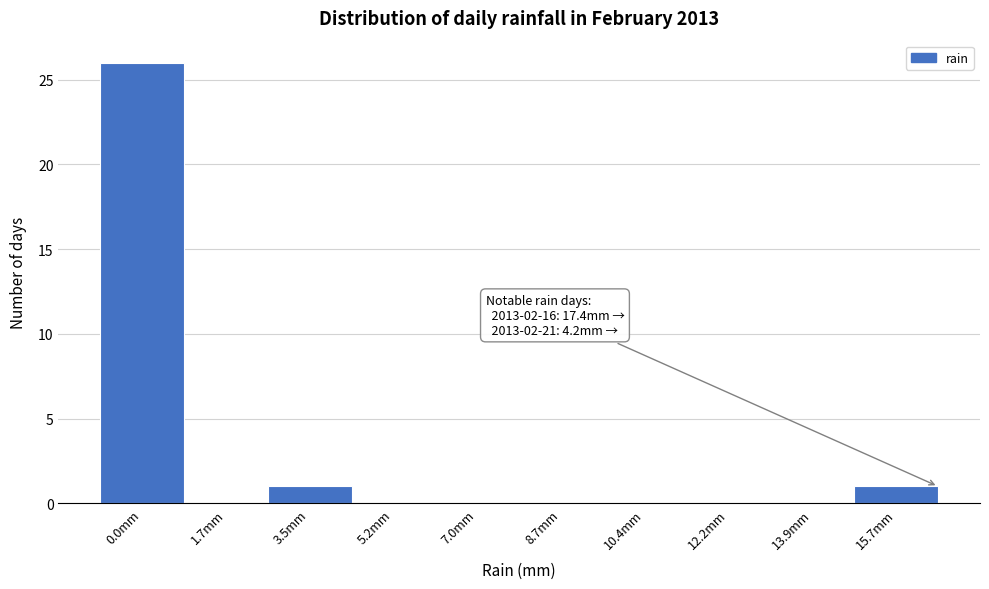

Reading left to right, transcribe all the data shown in this chart.

0.0mm=26	1.7mm=0	3.5mm=1	5.2mm=0	7.0mm=0	8.7mm=0	10.4mm=0	12.2mm=0	13.9mm=0	15.7mm=1